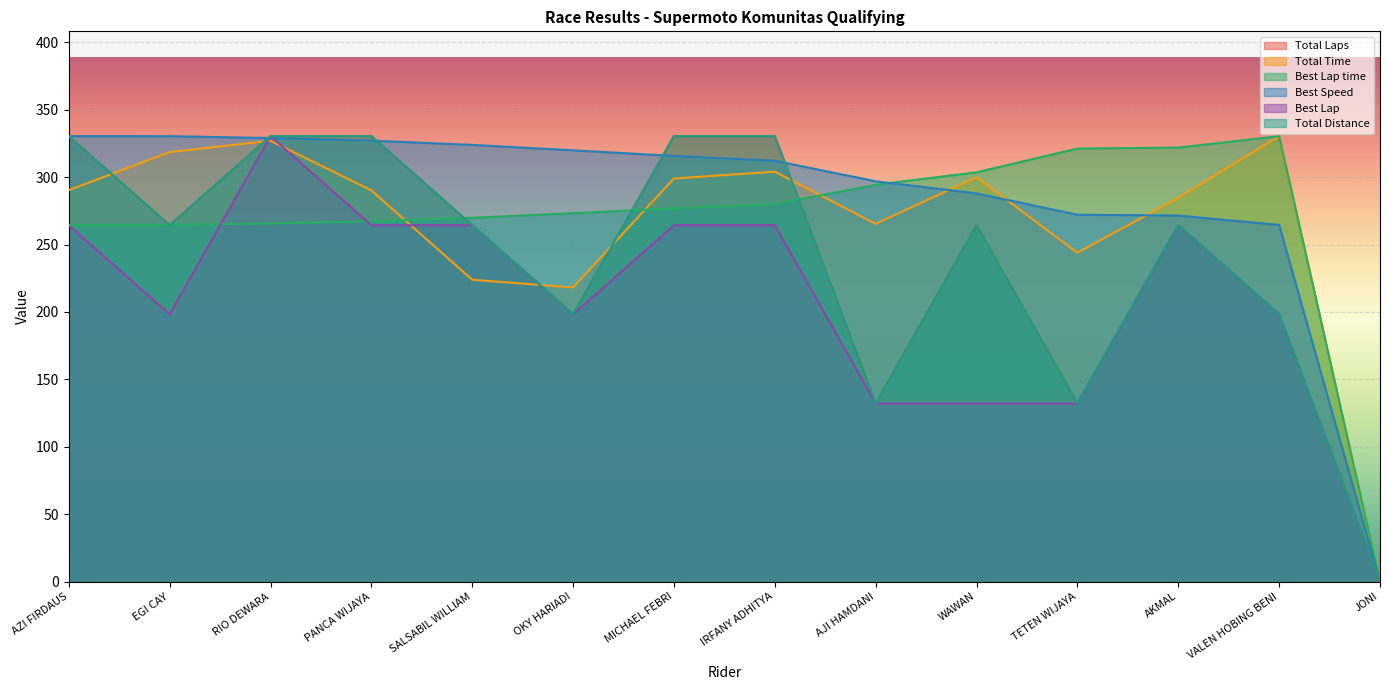

What is the total value across all series at AKMAL?

1670.9